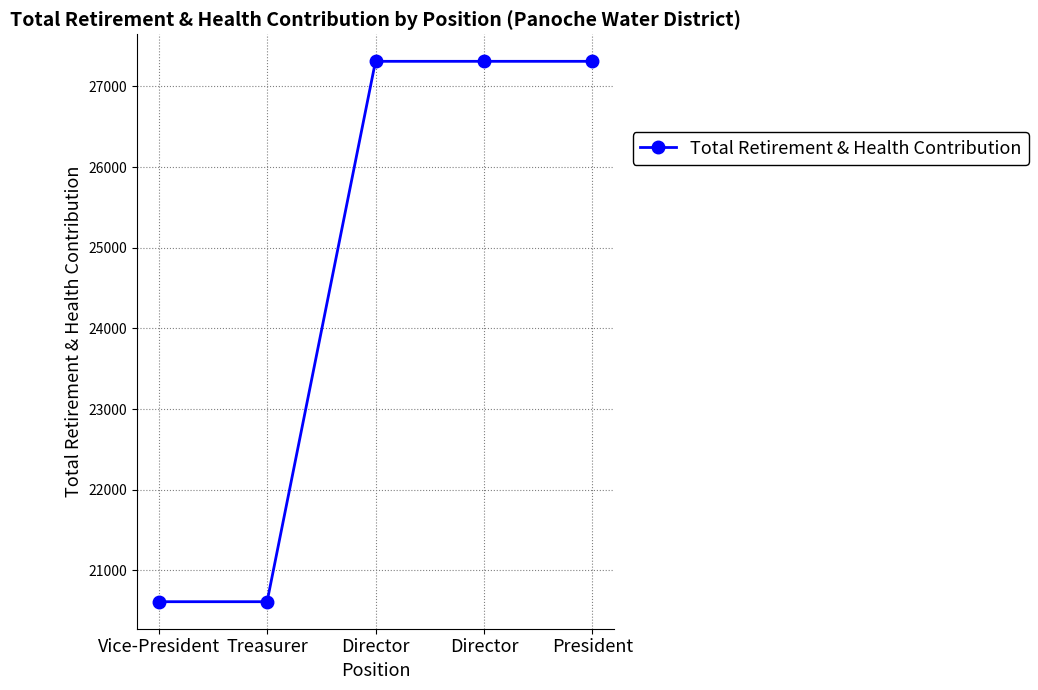

What is the difference between the maximum and minimum values?

6699